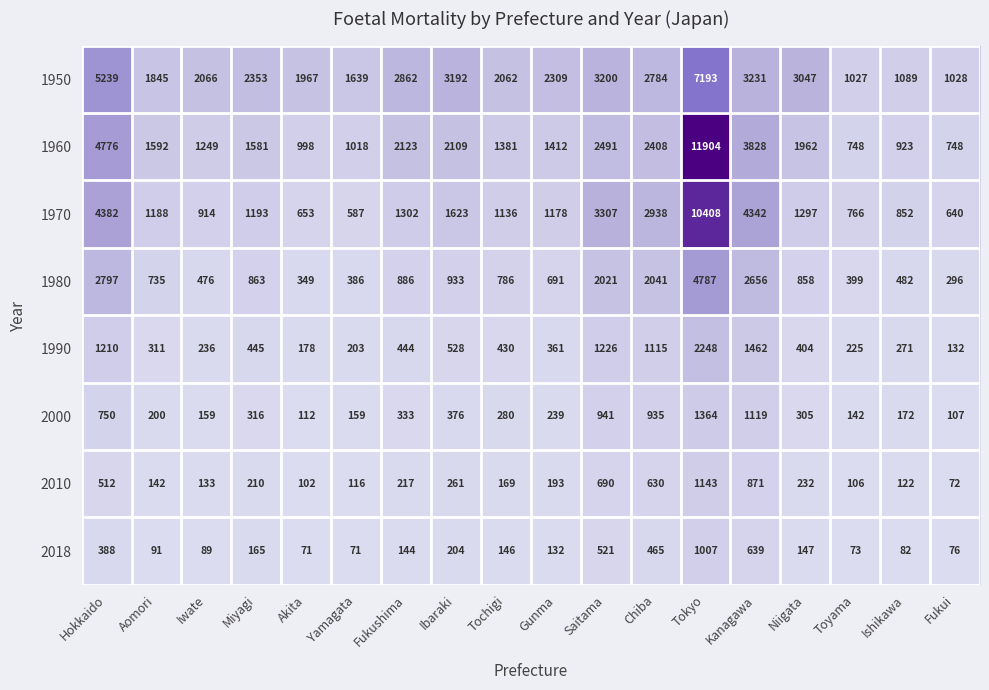

Read the 1990 value at Niigata, to the nearest 100.

400